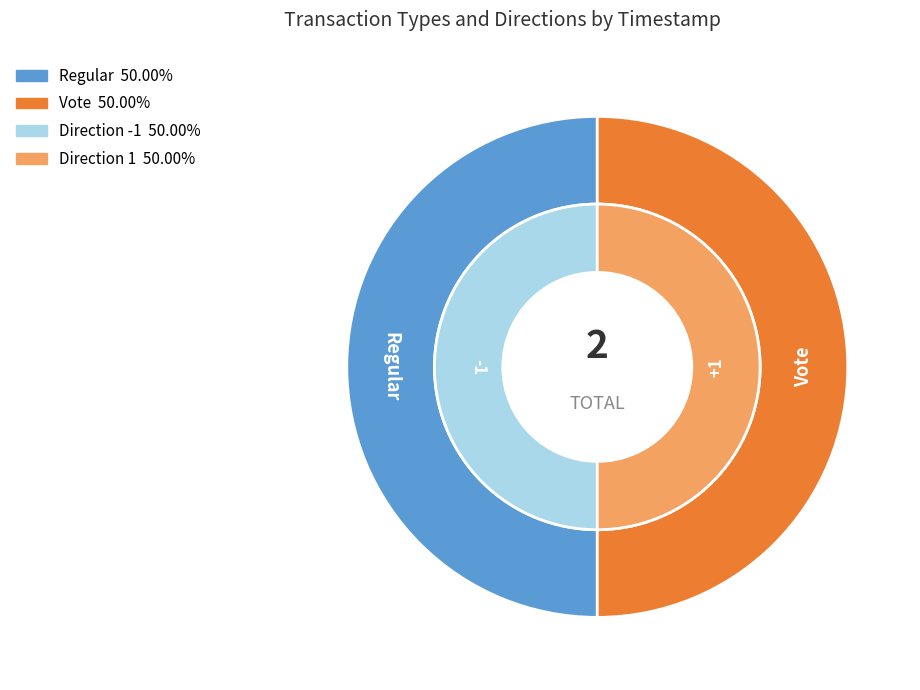

To the nearest percent, what percentage of the pie is Regular?

50%